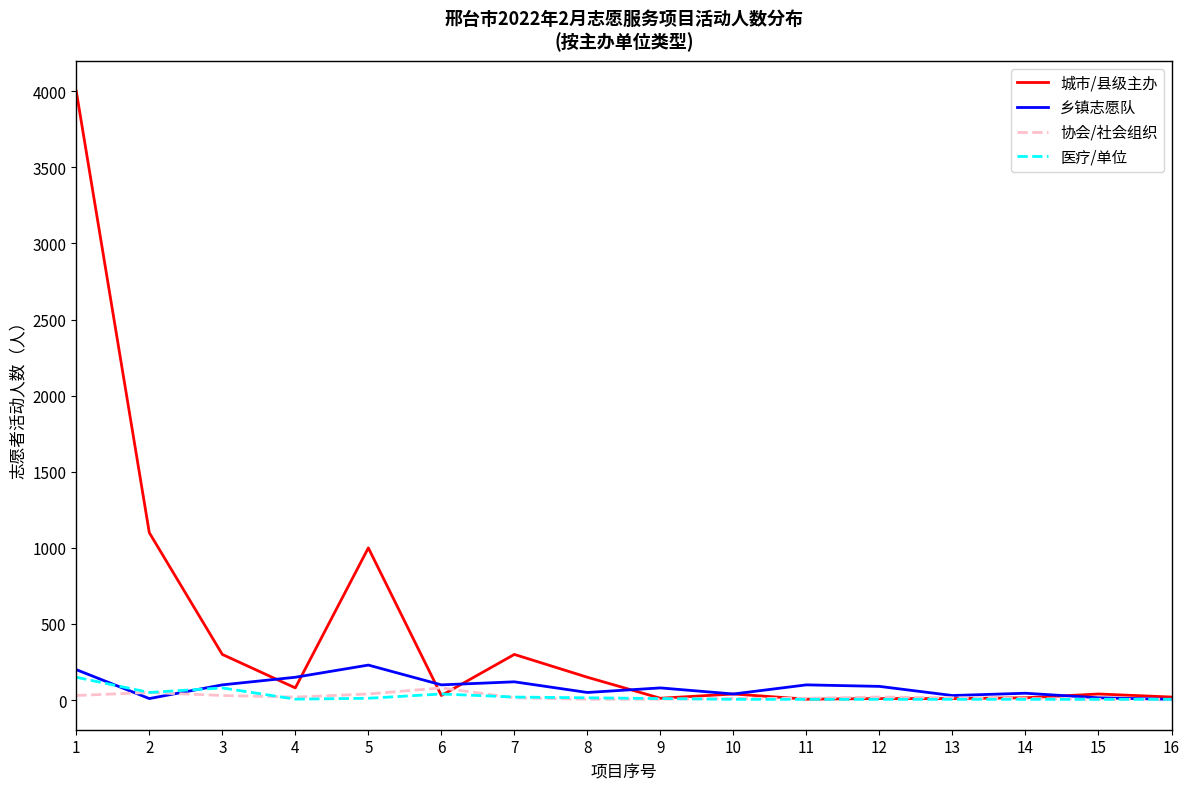

What is the highest value of the 乡镇志愿队 series?

230